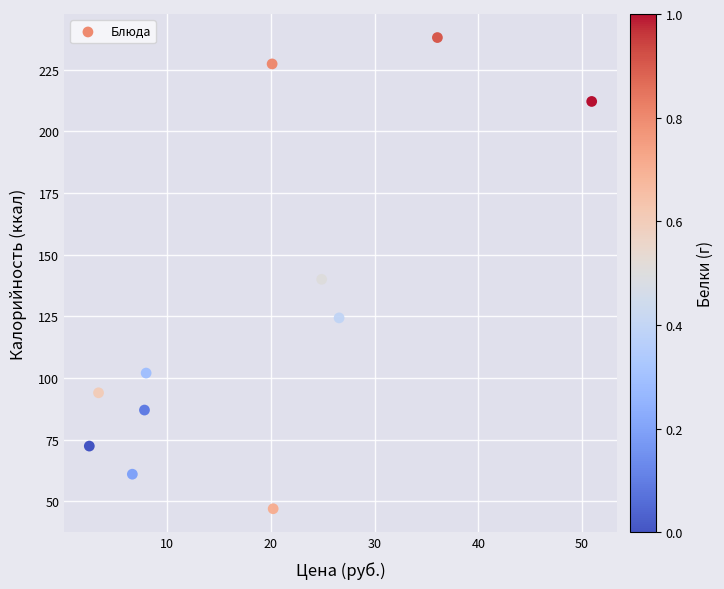

What is the average Y value?

127.7